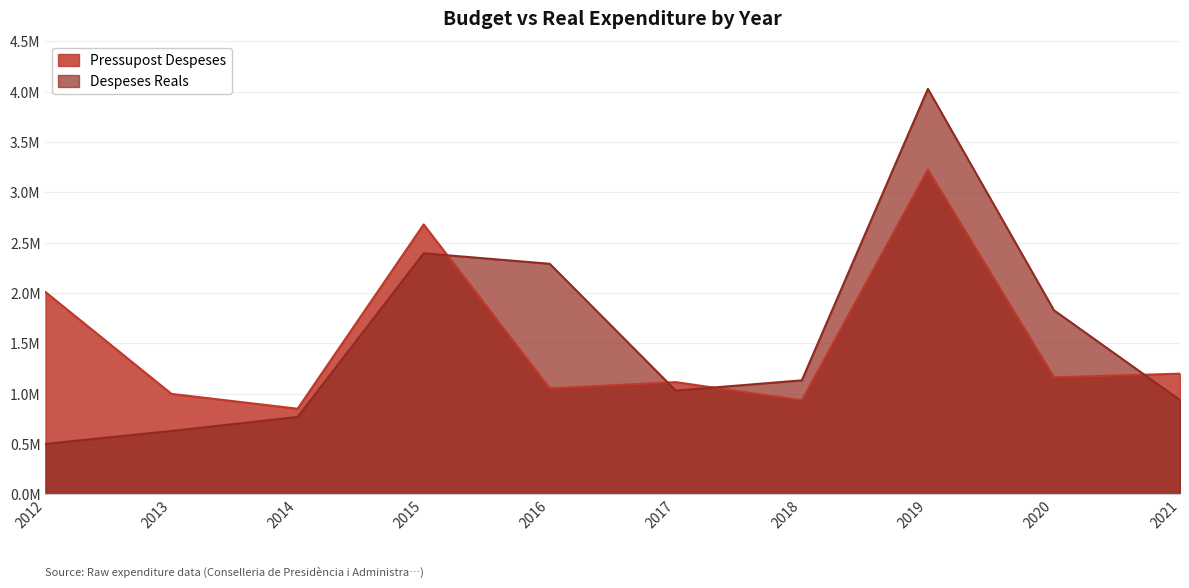

True or false: Despeses Reals has a value of 501380.3 at 2012.

True